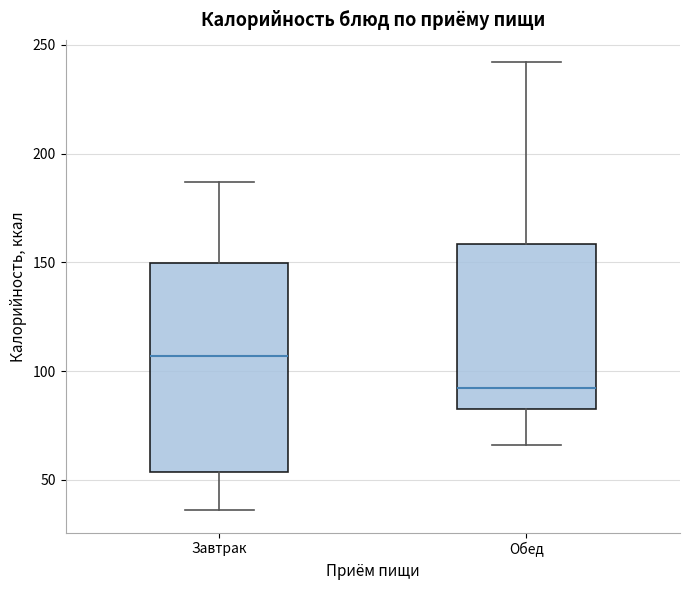

Which box is the tallest, from its lower edge to its upper edge?

Завтрак